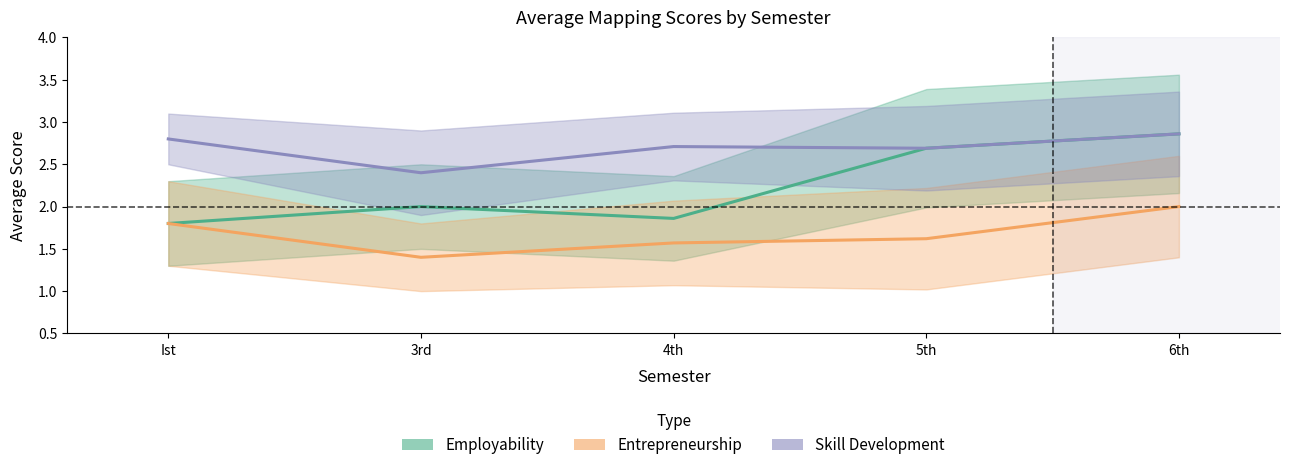

What position from the right is 5th?

2